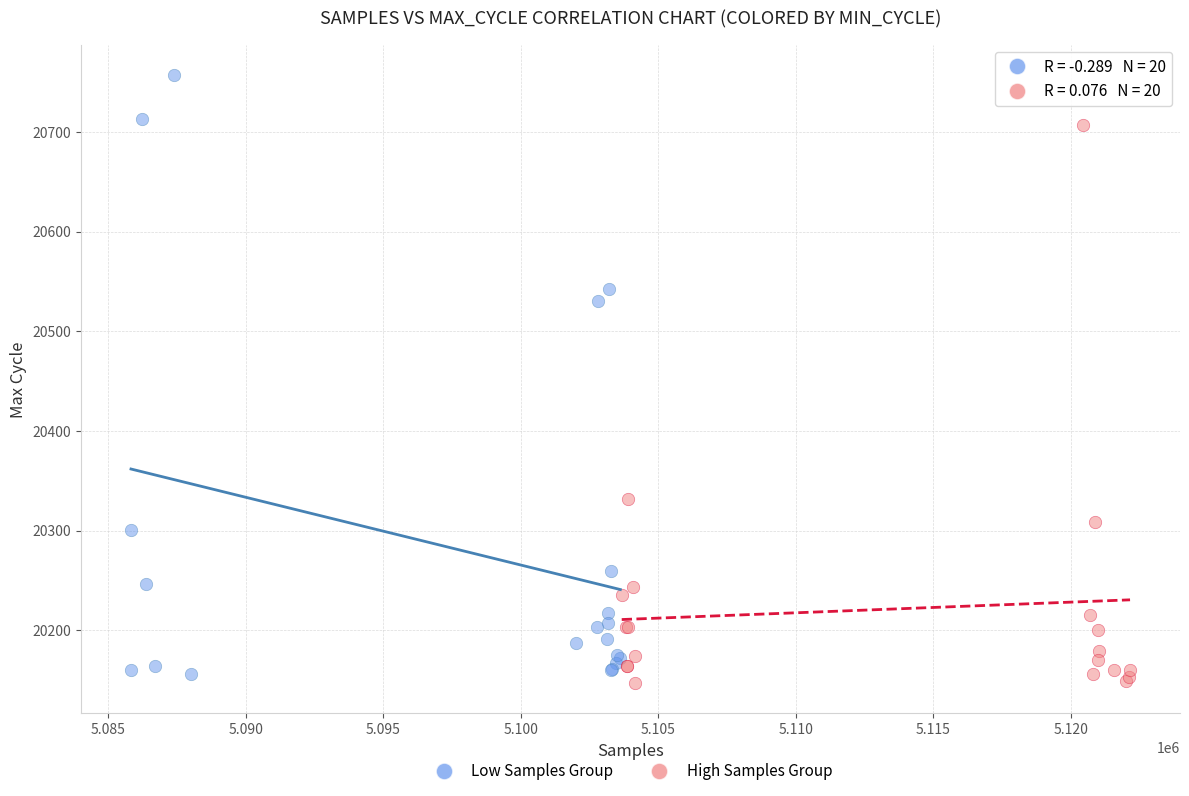

Which series contains the lowest Y value?

High Samples Group